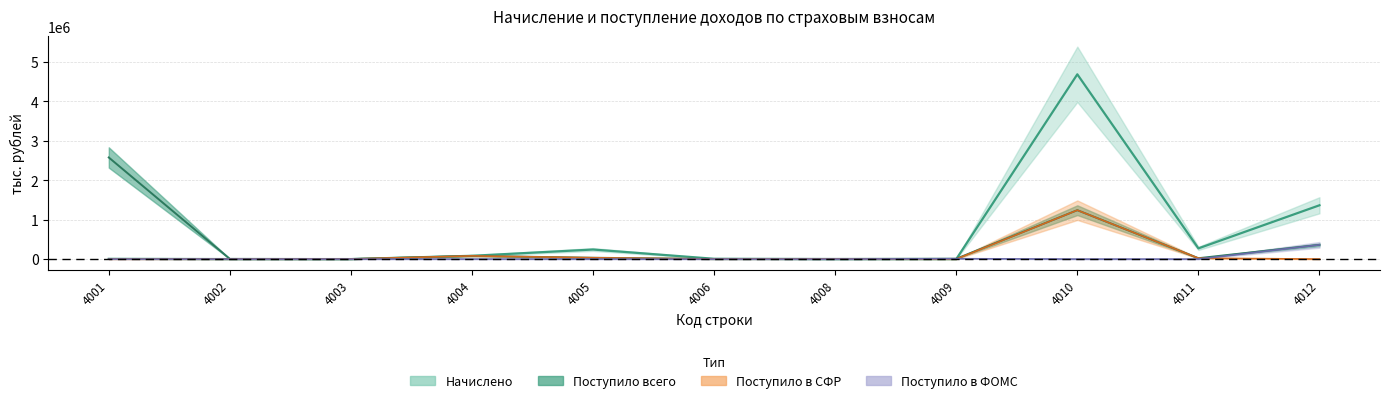

At which category is the sum across all series the highest?

4010